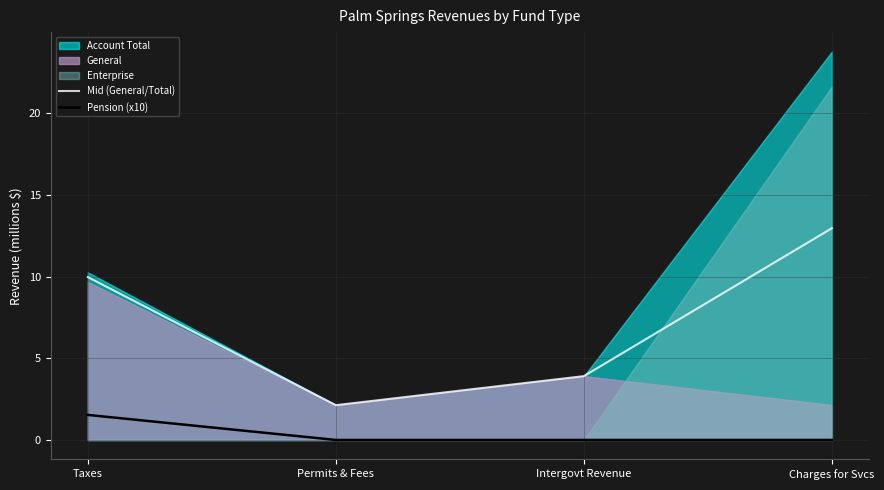

True or false: Mid (General/Total) and Pension (x10) intersect in this chart.

False